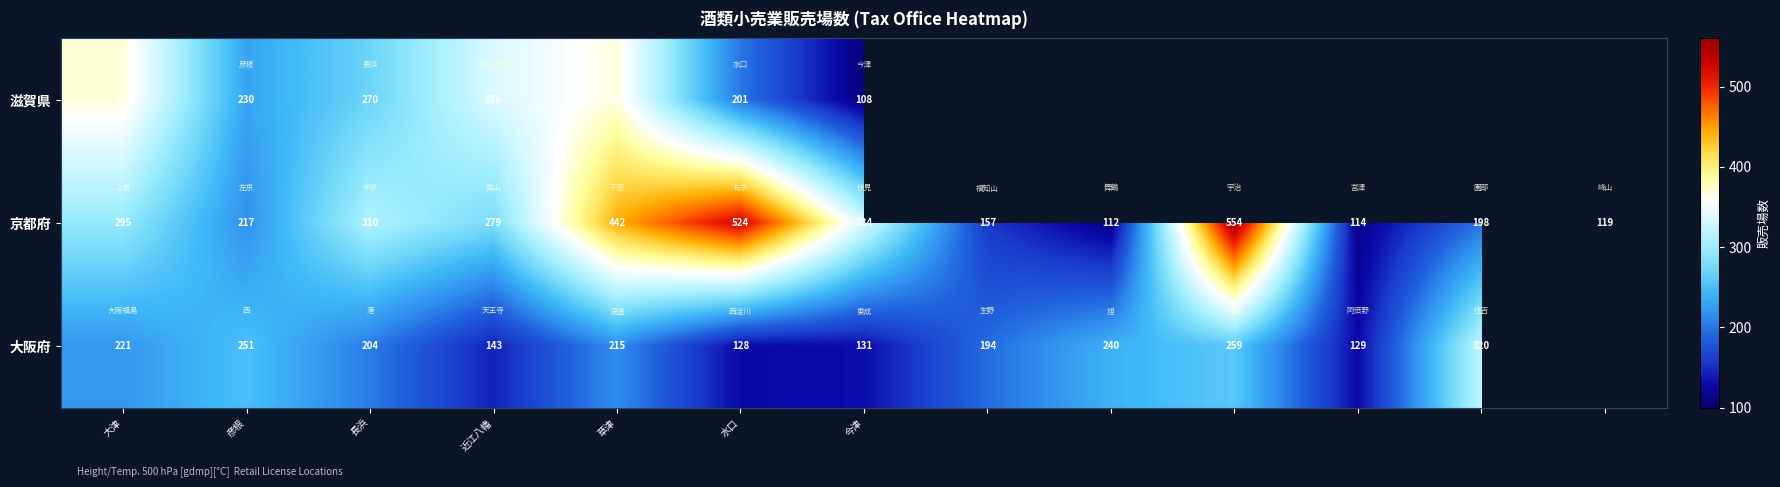

What is the total value across all series at 長浜?

784